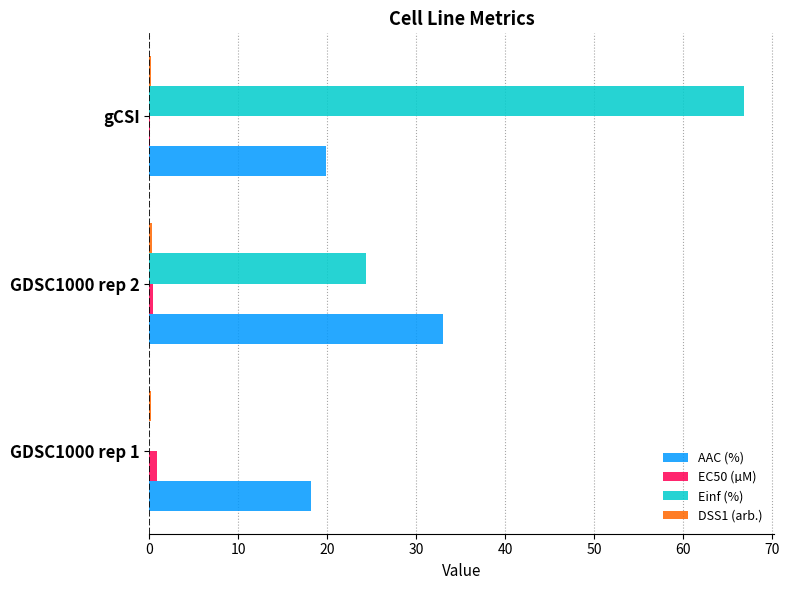

What is the sum of all Einf (%) values?

91.2